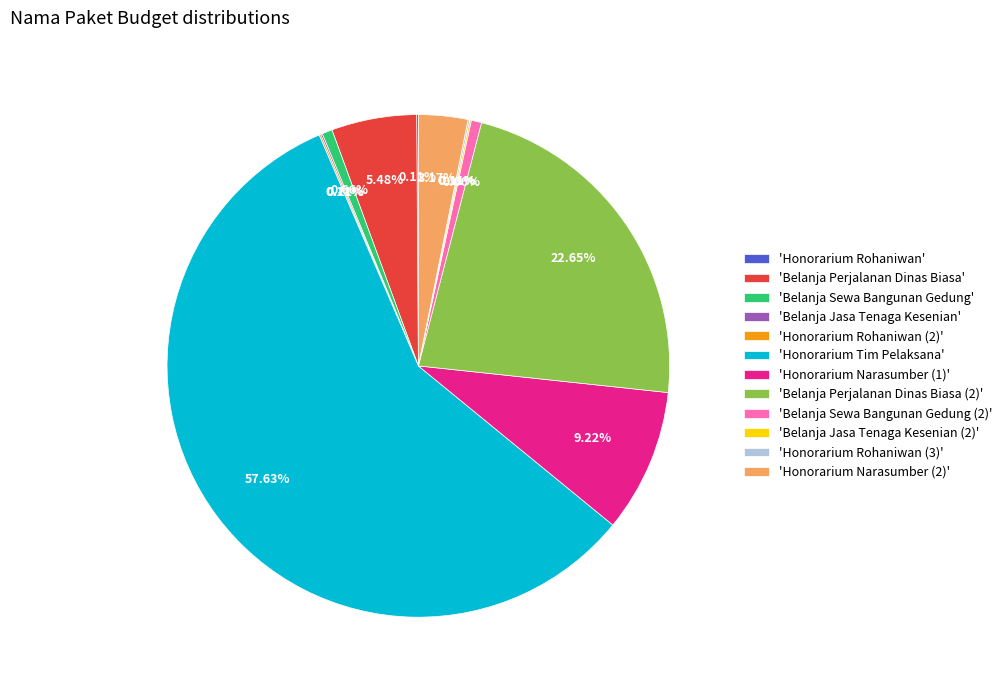

Does any single category account for the majority?

Yes